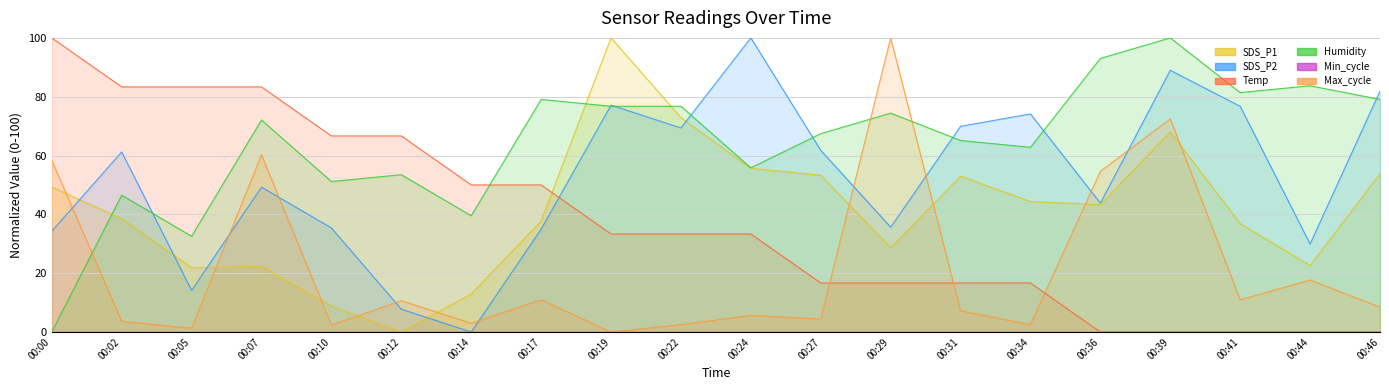

The Humidity series shows 18.8 at 00:31. True or false?

False